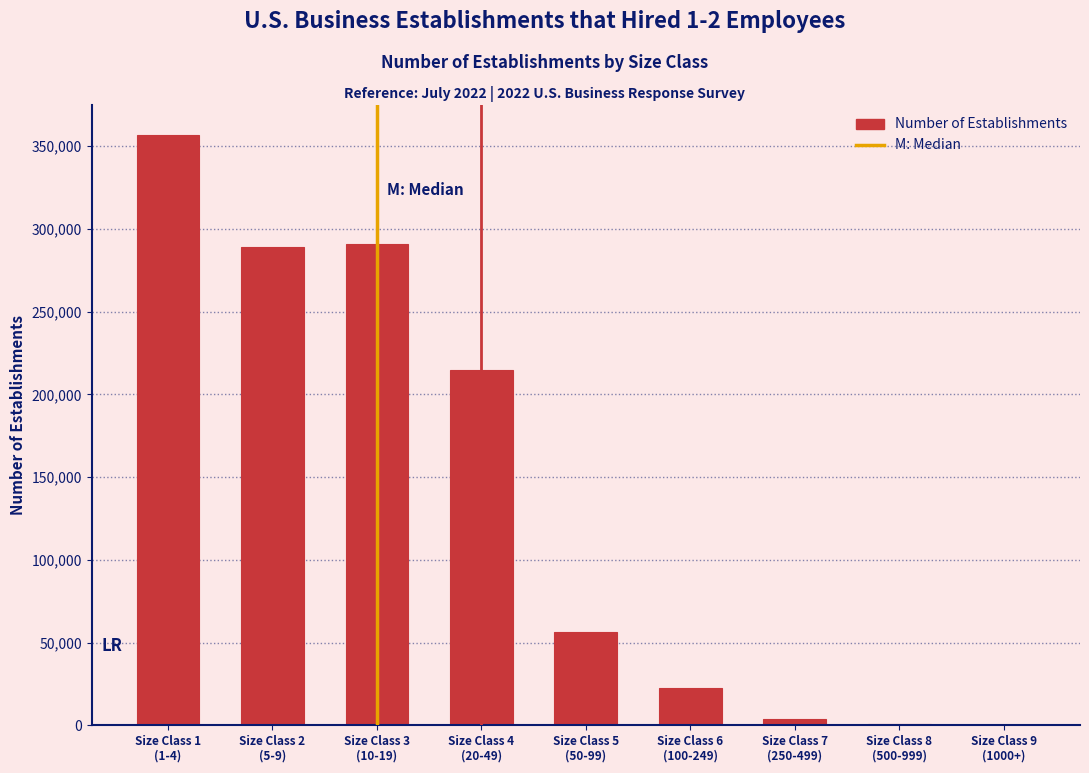

What is the maximum value shown in the chart?

357054